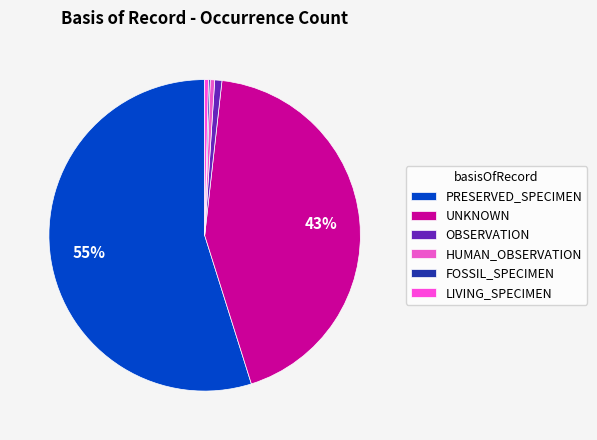

How many segments does this pie chart have?

6